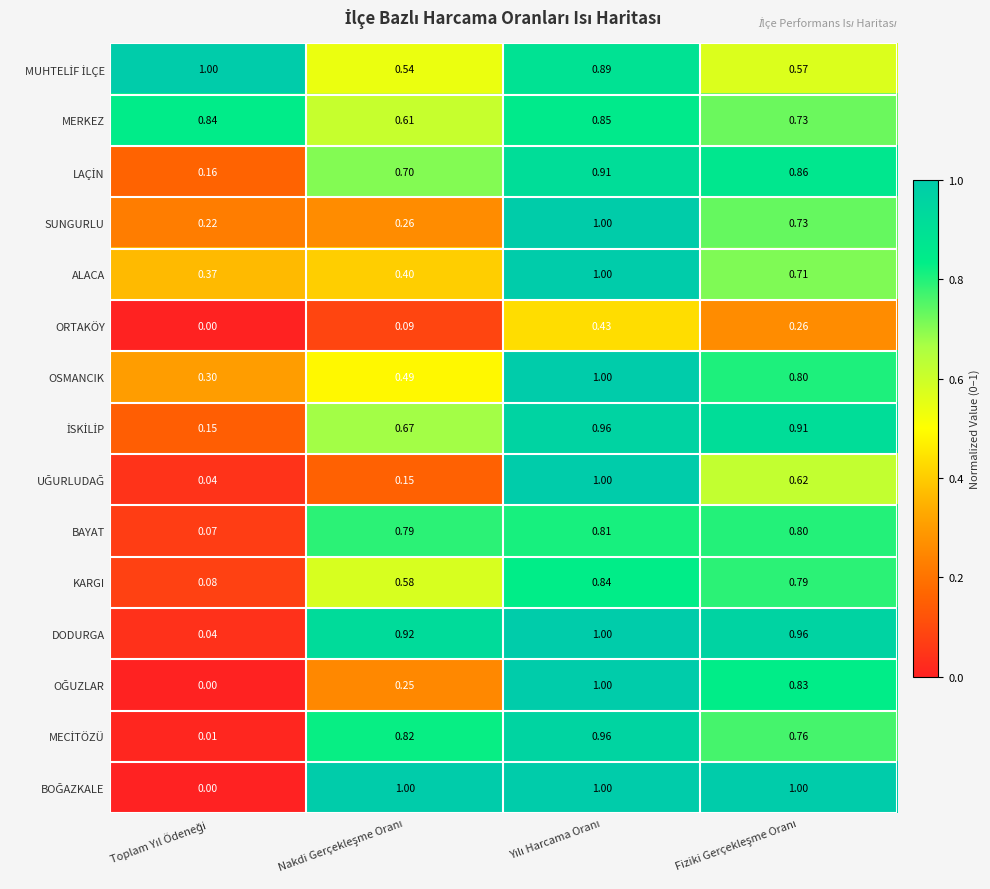

Which series has the largest total across all categories?

MERKEZ